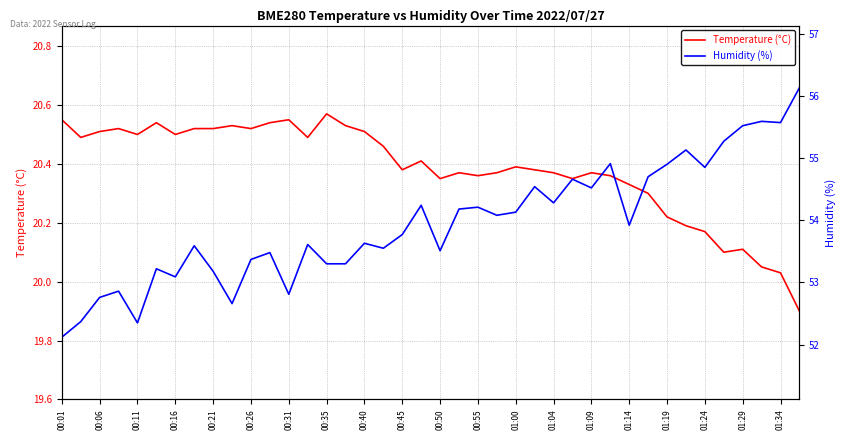

What is the label of the 11th point from the right?

29